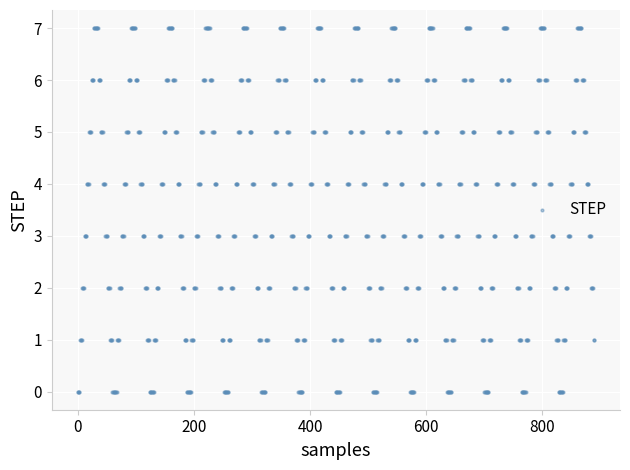

What is the range of Y values (max minus min)?

7